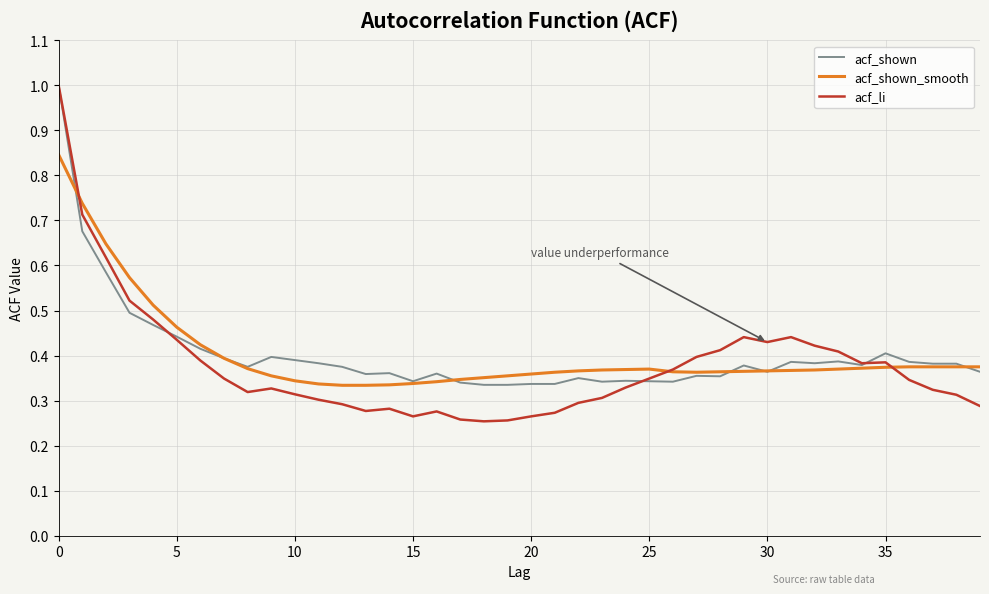

Which series has the largest range (max minus min)?

acf_li